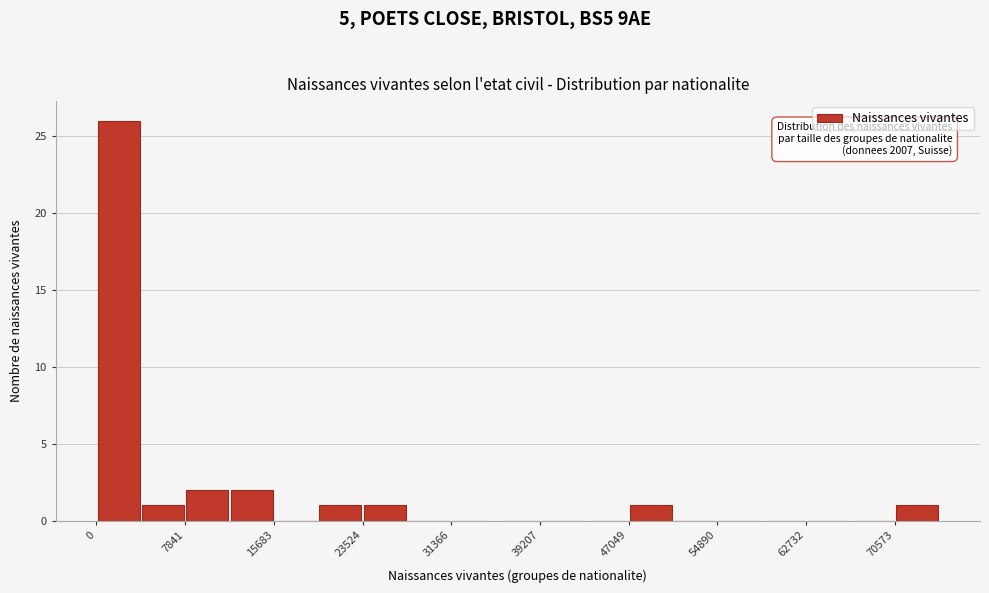

Around what value on the x-axis is the tallest bar? Give the approximate position of its centre, as read against the axis.

2000